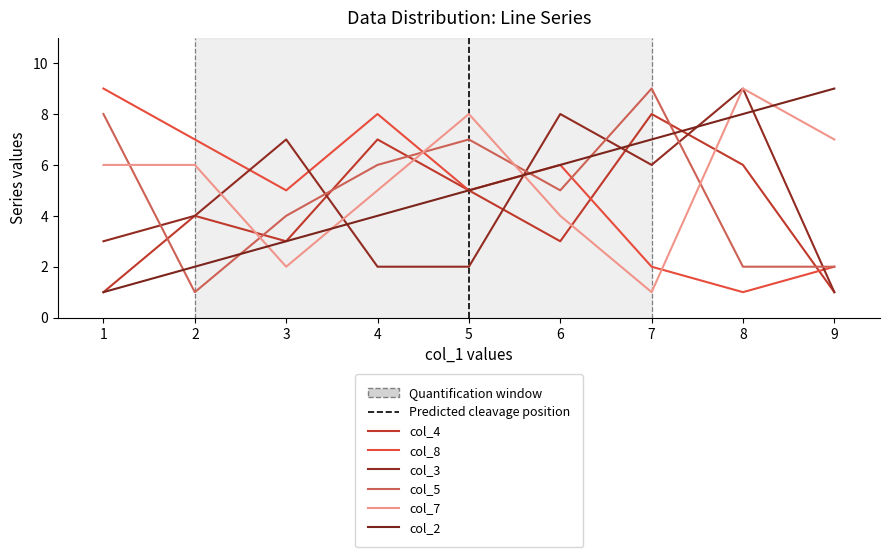

What are all the series names shown in the legend?

col_4, col_8, col_3, col_5, col_7, col_2